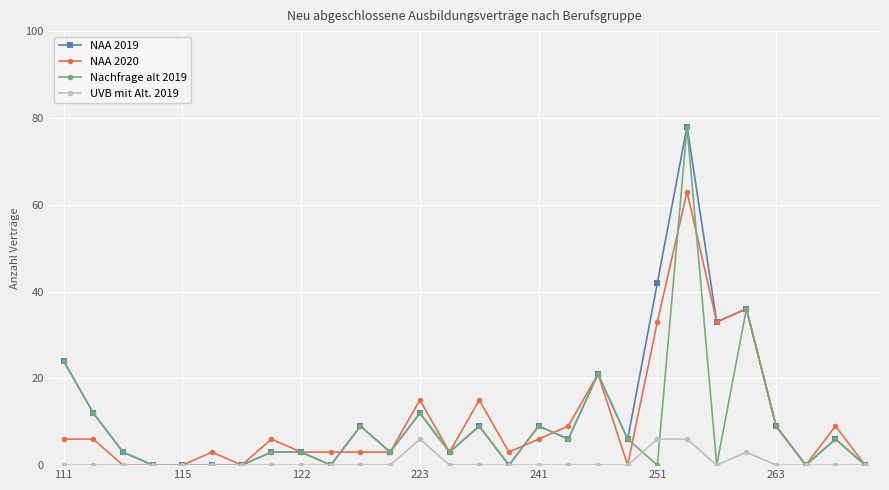

Does the chart display data point markers on the line(s)?

Yes